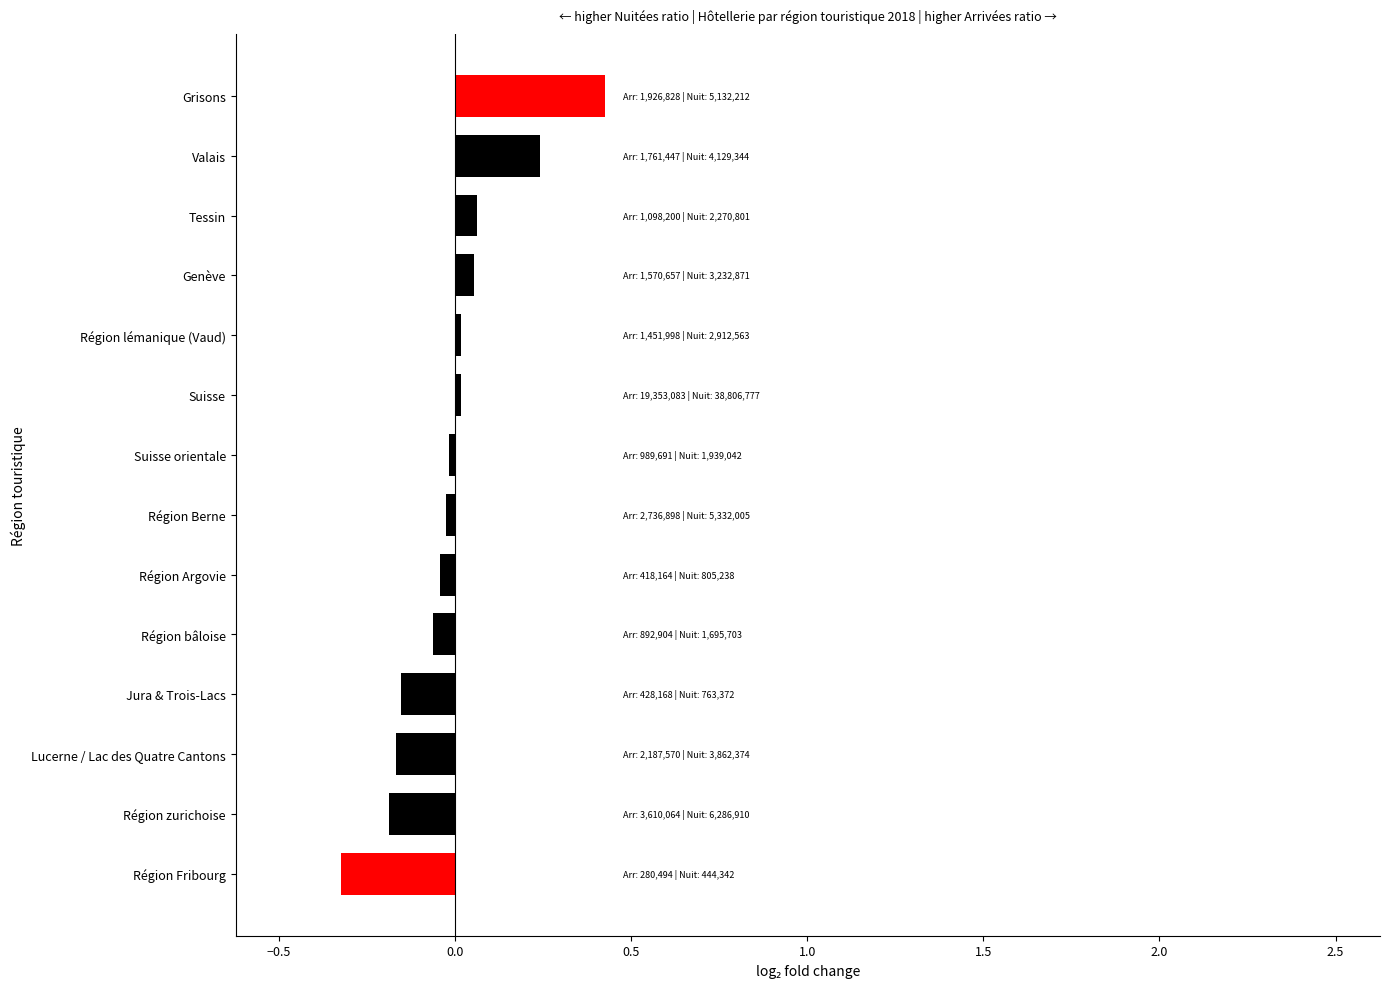

What is the difference between the maximum and minimum values?

0.7